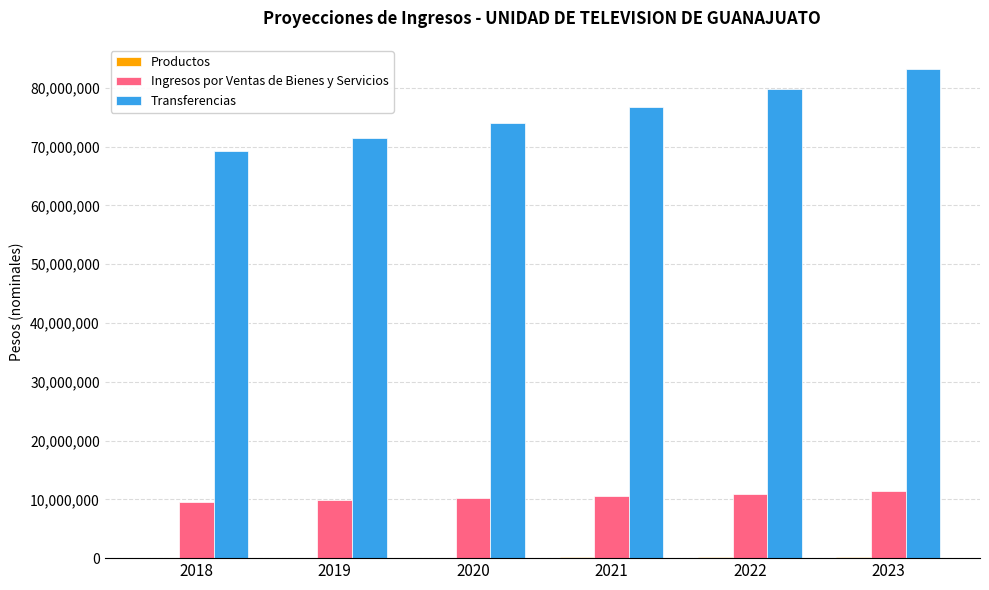

The value of Transferencias at 2023 is 83153962.7. True or false?

True